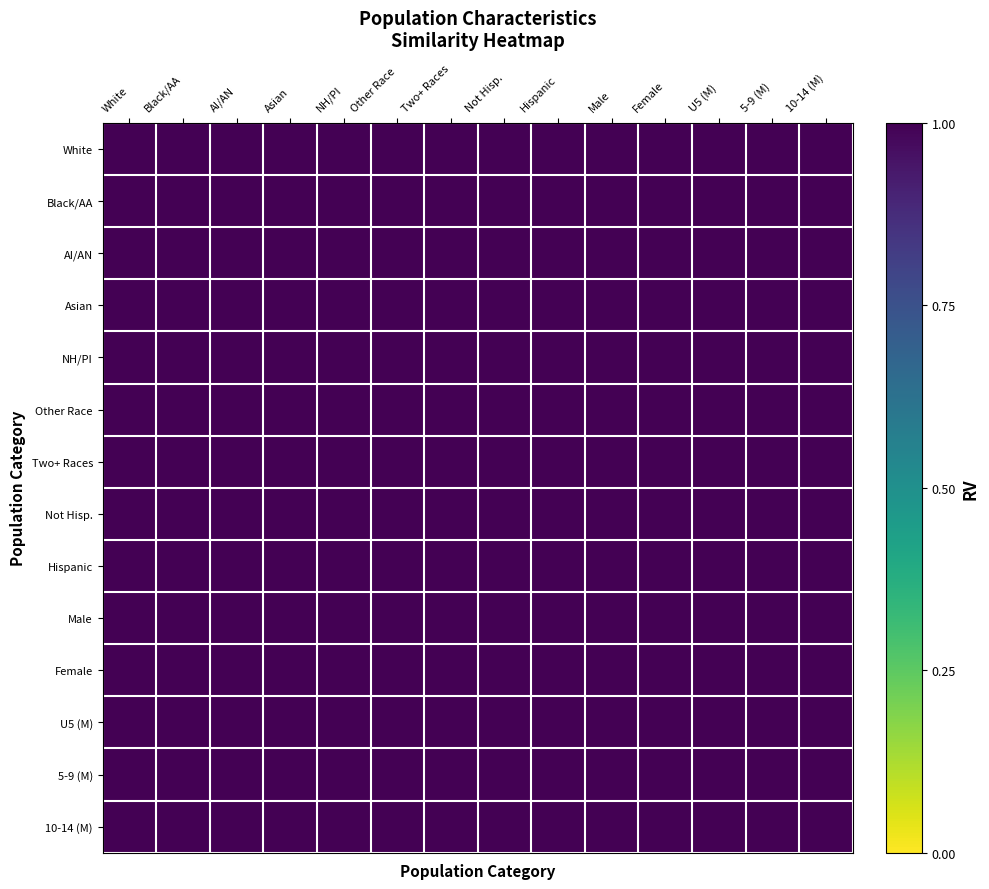

What is the total value across all series at U5 (M)?

14.0